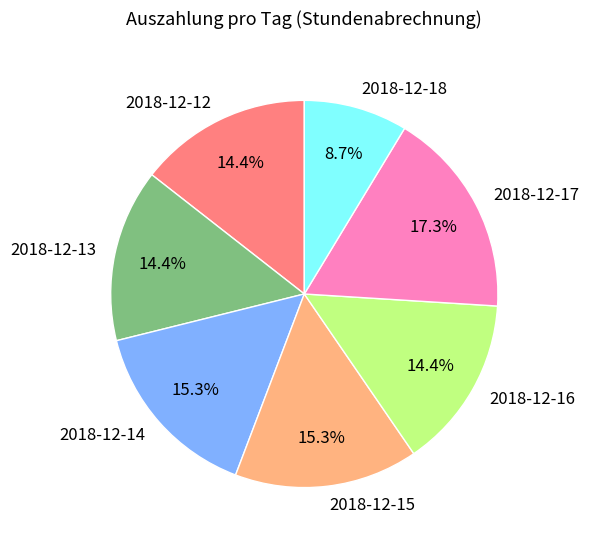

To the nearest percent, what portion does 2018-12-18 represent?

9%